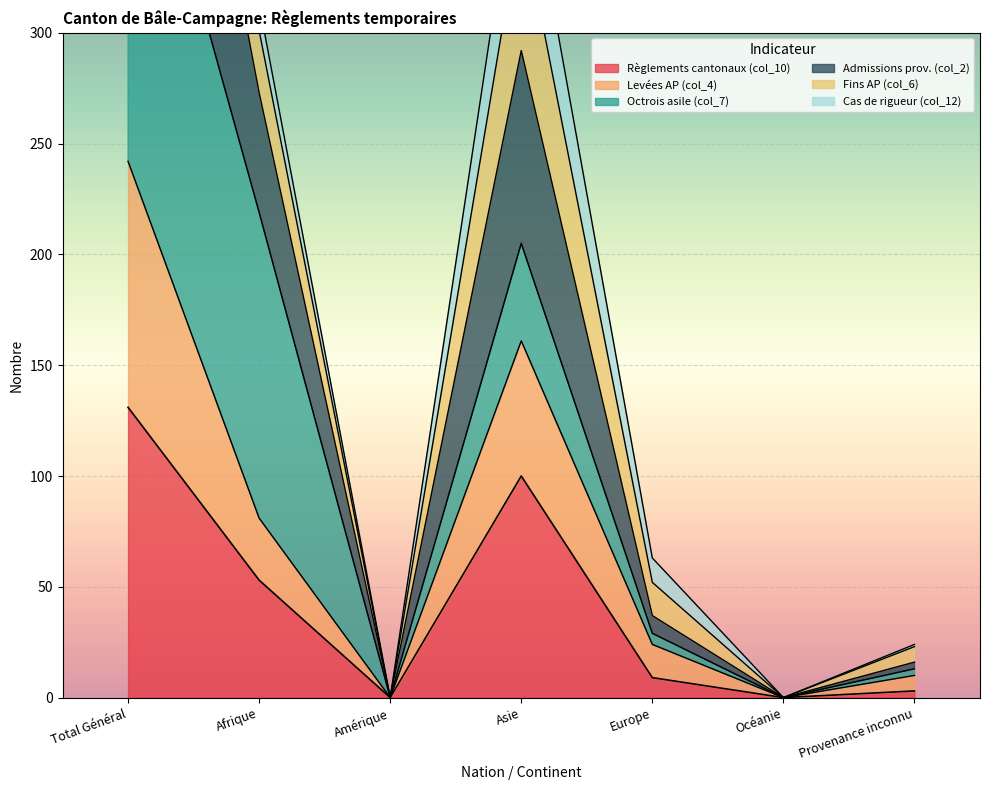

What position from the left is Océanie?

6